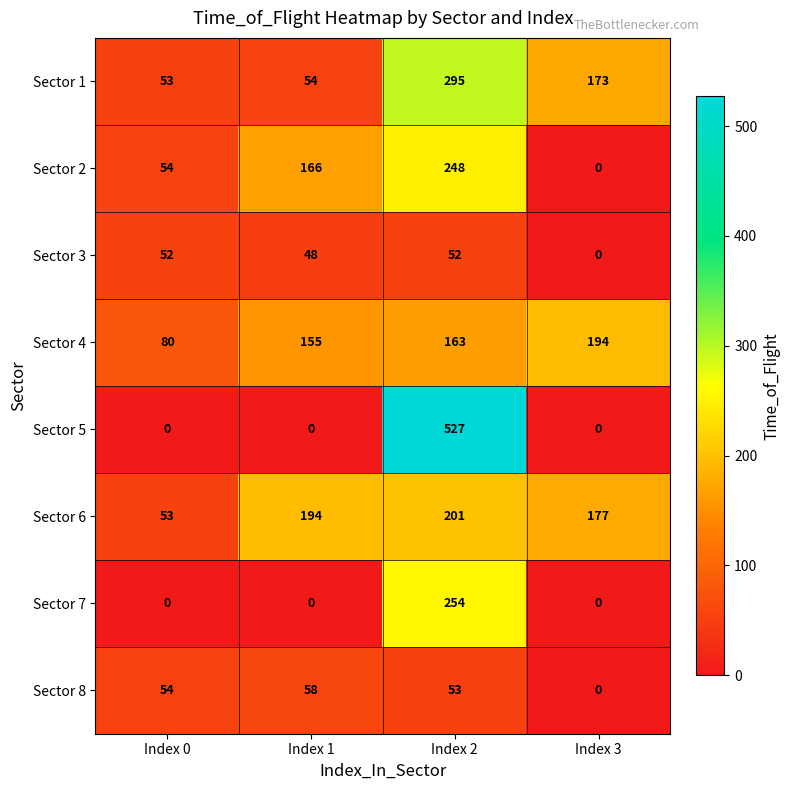

What is the spread (max minus min) of values at Index 1?

194